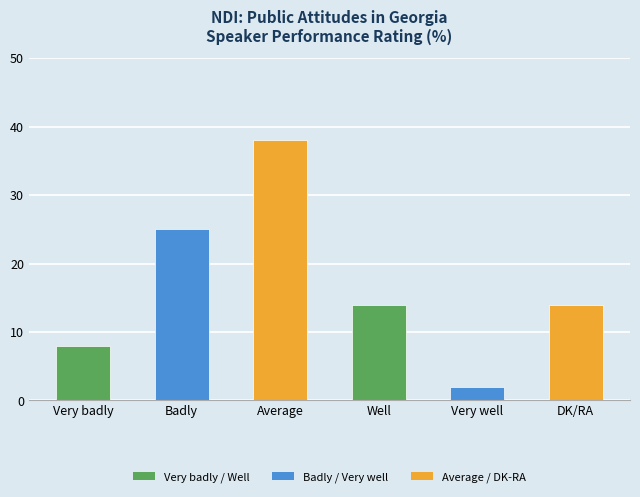

Are the bars grouped side by side (vs. stacked)?

No